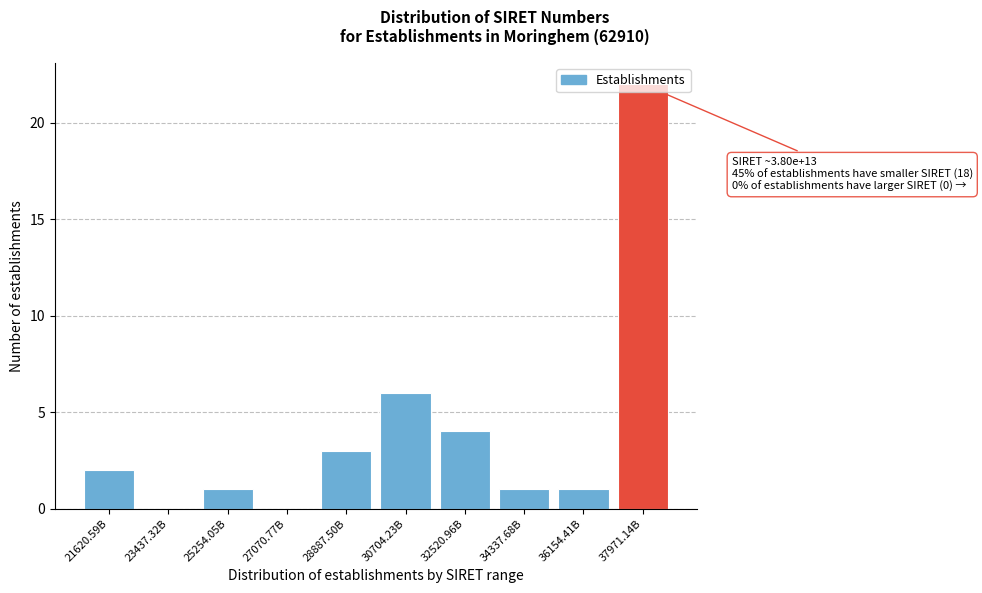

Is it true that the value at 37971.14B is 22?

True